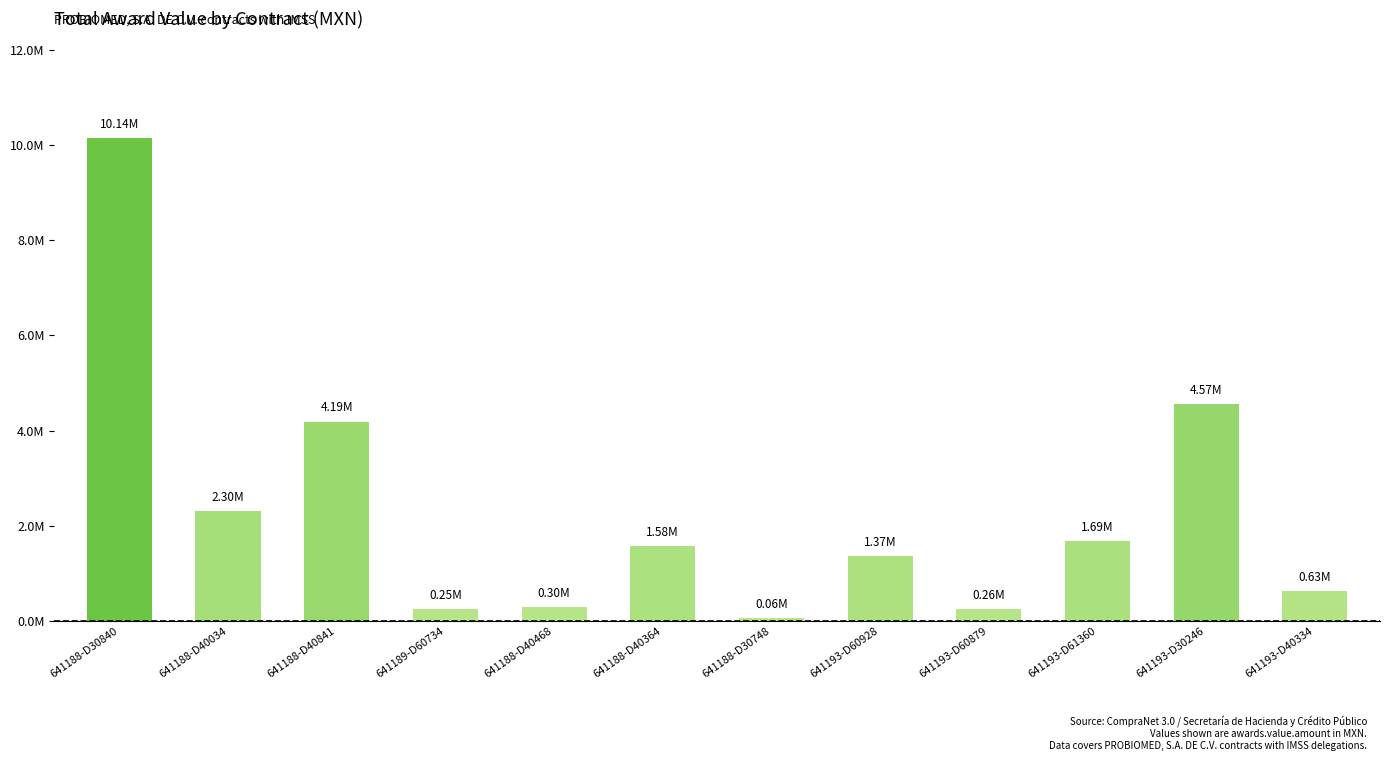

Where is the data nearest to the value 5101999?

641193-D30246